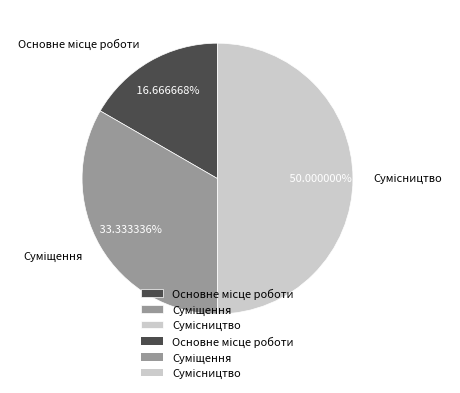

The Сумісництво slice represents 50% of the pie. True or false?

True